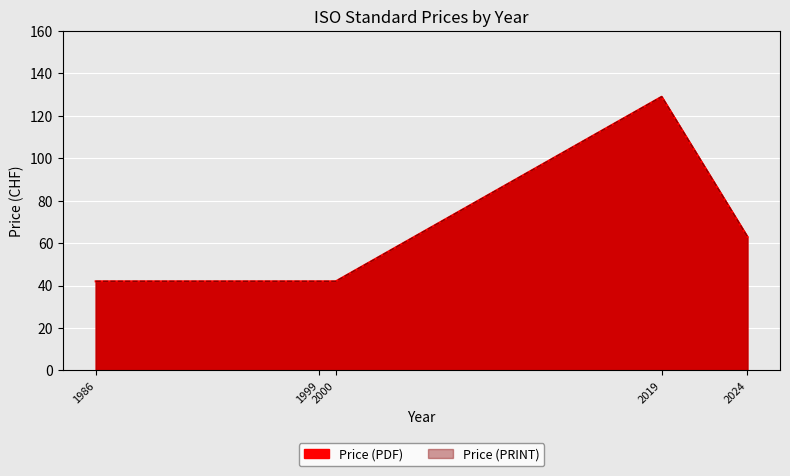

Is it true that Price (PDF) equals 30 at 2024?

False